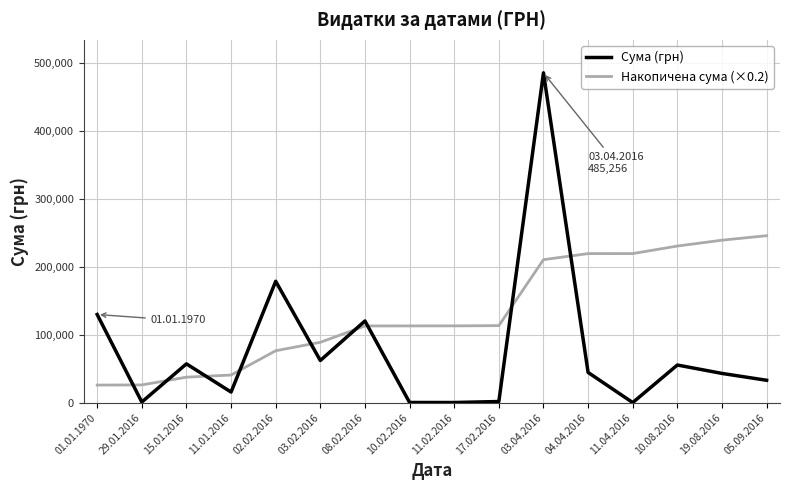

What is the difference between the maximum and minimum values in the Сума (грн) series?

485061.6